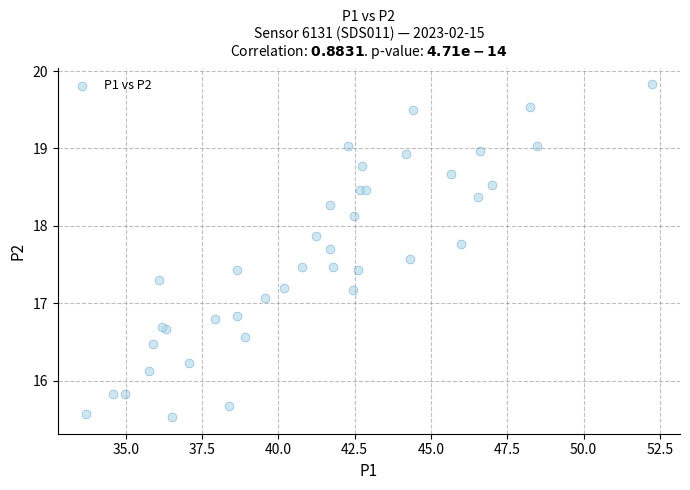

What Y value in the scatter plot is closest to 17?

17.1